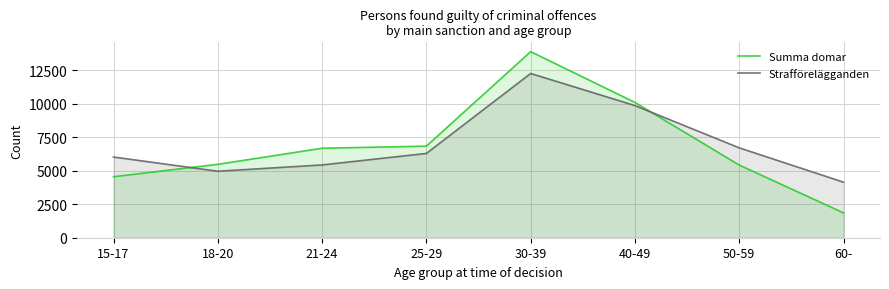

True or false: Summa domar has more than 0 points higher than both neighbors.

True